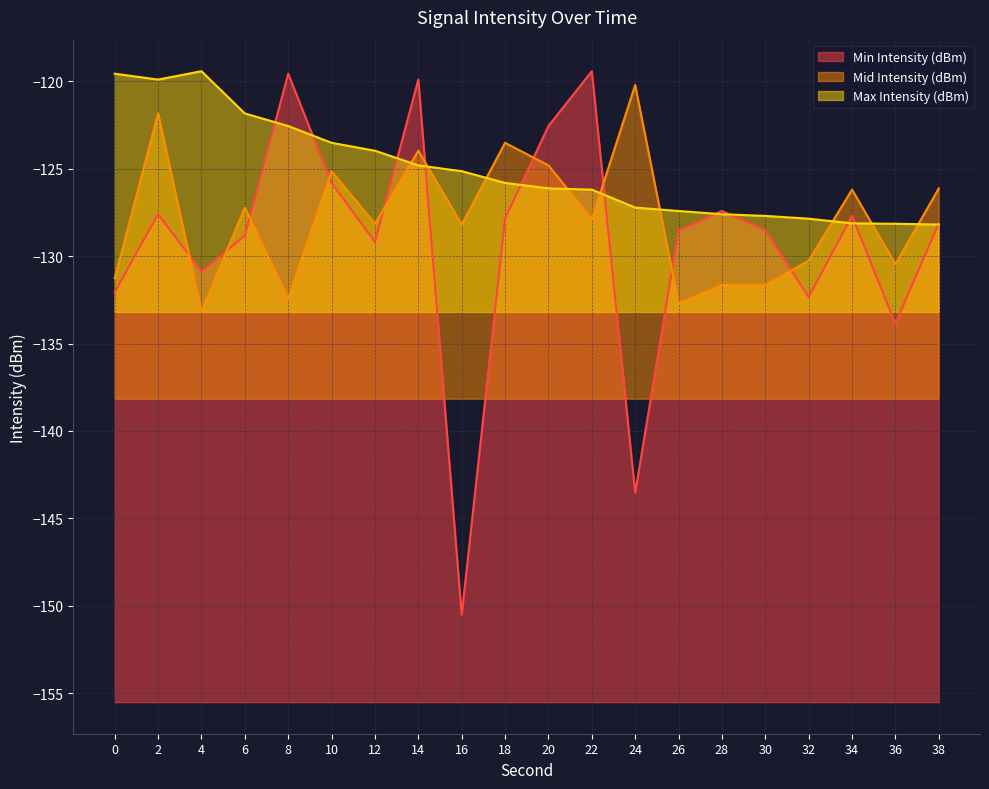

At which category does Max Intensity (dBm) reach its first local peak?

4